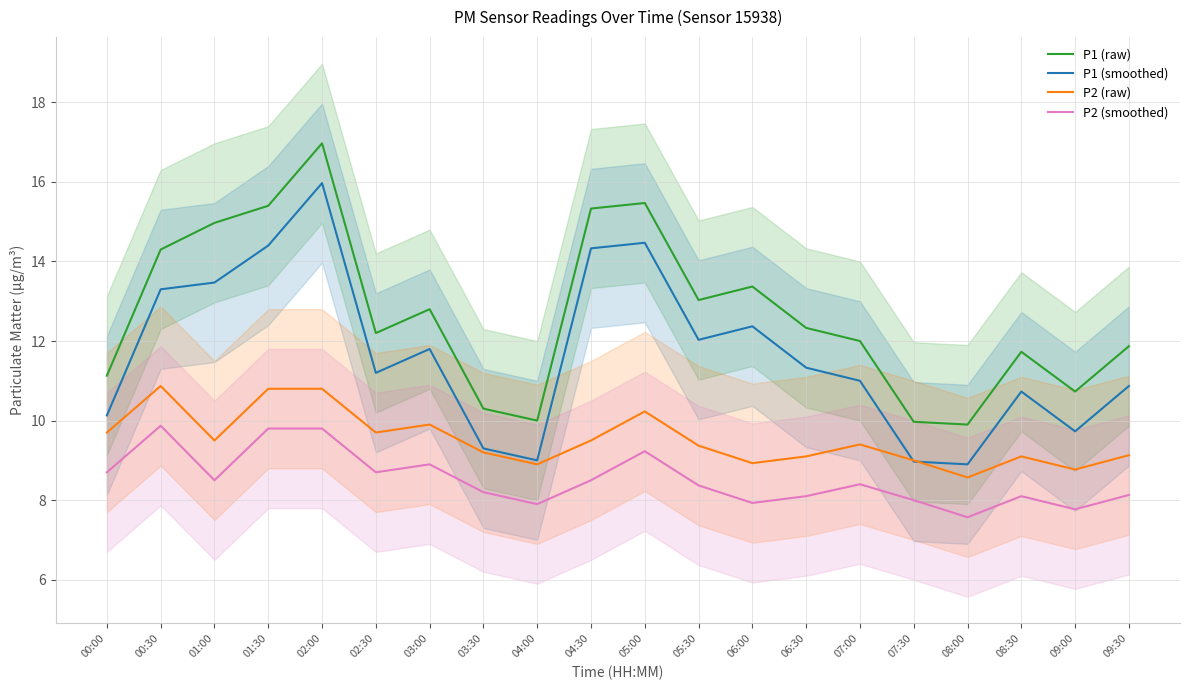

Reading left to right, what are all the values shown in this chart?

P1 (raw): 00:00=11.1	00:30=14.3	01:00=15.0	01:30=15.4	02:00=17.0	02:30=12.2	03:00=12.8	03:30=10.3	04:00=10.0	04:30=15.3	05:00=15.5	05:30=13.0	06:00=13.4	06:30=12.3	07:00=12.0	07:30=10.0	08:00=9.9	08:30=11.7	09:00=10.7	09:30=11.9
P1 (smoothed): 00:00=10.1	00:30=13.3	01:00=13.5	01:30=14.4	02:00=16.0	02:30=11.2	03:00=11.8	03:30=9.3	04:00=9.0	04:30=14.3	05:00=14.5	05:30=12.0	06:00=12.4	06:30=11.3	07:00=11.0	07:30=9.0	08:00=8.9	08:30=10.7	09:00=9.7	09:30=10.9
P2 (raw): 00:00=9.7	00:30=10.9	01:00=9.5	01:30=10.8	02:00=10.8	02:30=9.7	03:00=9.9	03:30=9.2	04:00=8.9	04:30=9.5	05:00=10.2	05:30=9.4	06:00=8.9	06:30=9.1	07:00=9.4	07:30=9.0	08:00=8.6	08:30=9.1	09:00=8.8	09:30=9.1
P2 (smoothed): 00:00=8.7	00:30=9.9	01:00=8.5	01:30=9.8	02:00=9.8	02:30=8.7	03:00=8.9	03:30=8.2	04:00=7.9	04:30=8.5	05:00=9.2	05:30=8.4	06:00=7.9	06:30=8.1	07:00=8.4	07:30=8.0	08:00=7.6	08:30=8.1	09:00=7.8	09:30=8.1